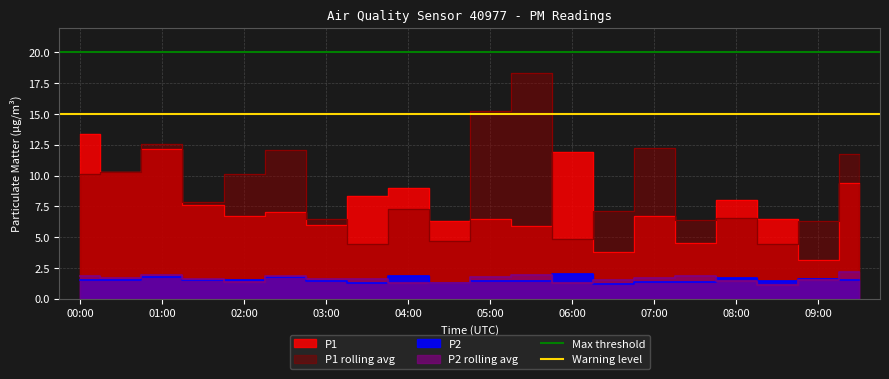

The value of Max threshold at 00:00 is 20. True or false?

True